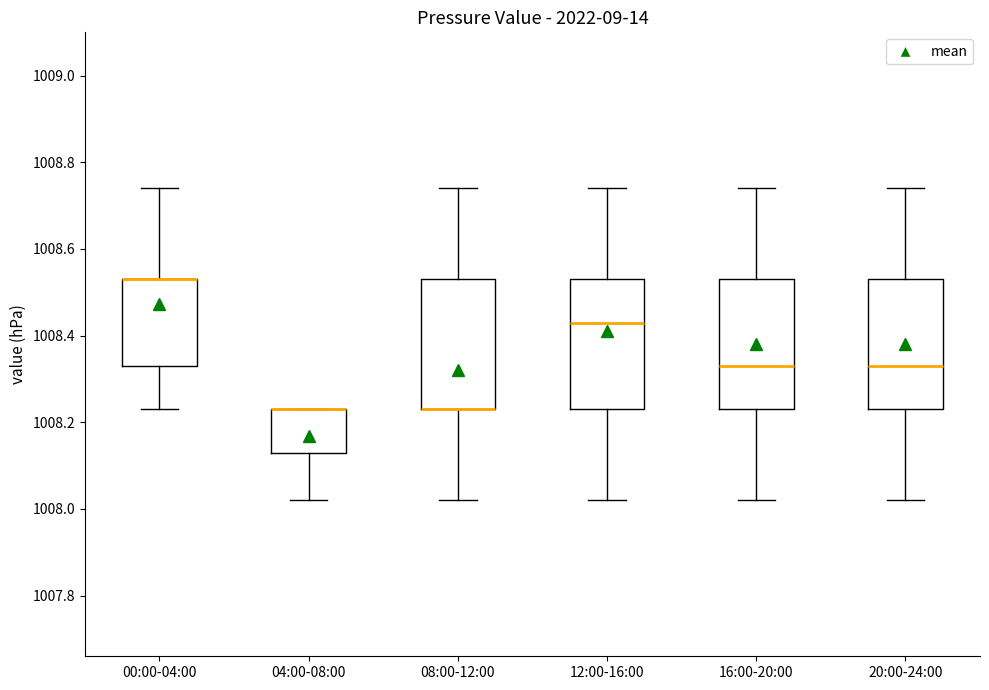

Reading left to right, read every box against the y-axis: the position of its median line, the range the box covers, and the ends of its whiskers. The values are not printed on the chart, so give them approximately, as read against the axis.

00:00-04:00: median 1008.54 (drawn on the box's upper edge), box 1008.34 to 1008.54, whiskers 1008.24 to 1008.74
04:00-08:00: median 1008.24 (drawn on the box's upper edge), box 1008.14 to 1008.24, whiskers 1008.02 to 1008.24
08:00-12:00: median 1008.24 (drawn on the box's lower edge), box 1008.24 to 1008.54, whiskers 1008.02 to 1008.74
12:00-16:00: median 1008.44, box 1008.24 to 1008.54, whiskers 1008.02 to 1008.74
16:00-20:00: median 1008.34, box 1008.24 to 1008.54, whiskers 1008.02 to 1008.74
20:00-24:00: median 1008.34, box 1008.24 to 1008.54, whiskers 1008.02 to 1008.74